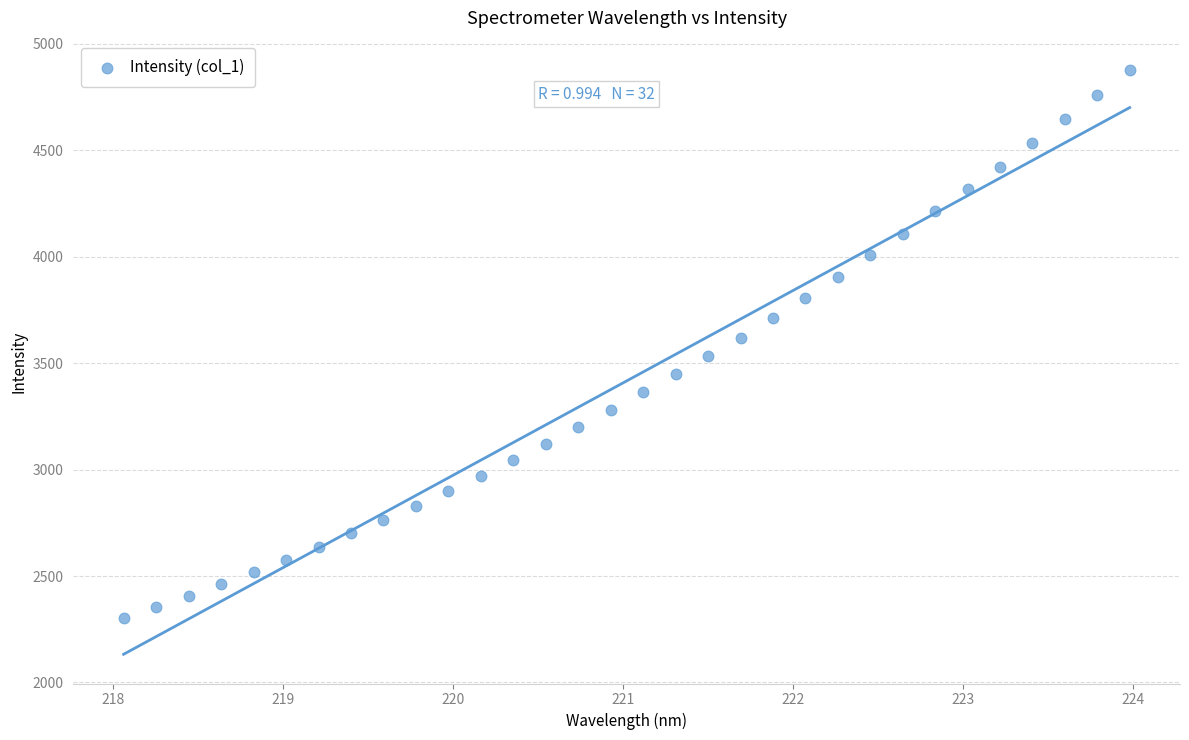

What is the range of Y values (max minus min)?

2573.7